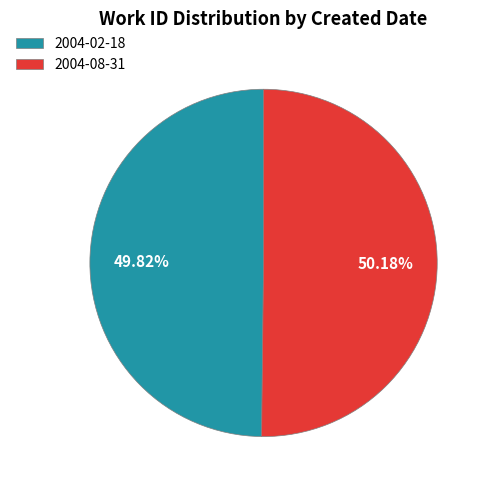

To the nearest percent, what is the average slice percentage?

50%